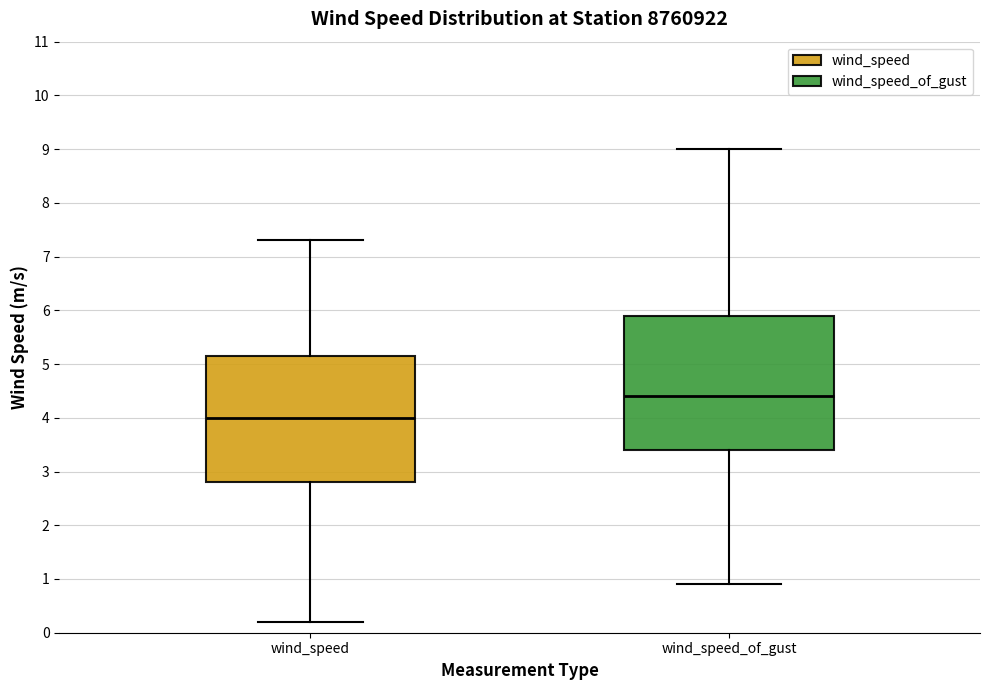

Which box has the lowest median line?

wind_speed